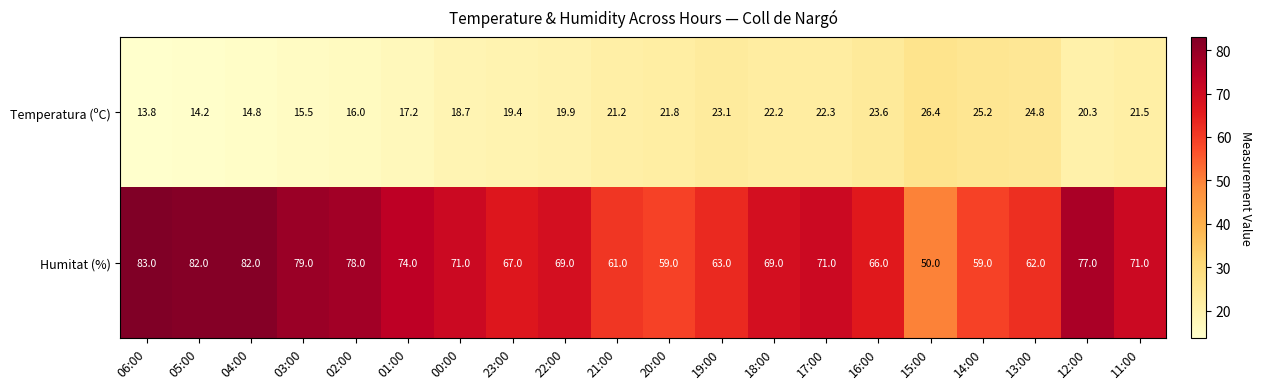

Which category has the highest value across all series?

06:00